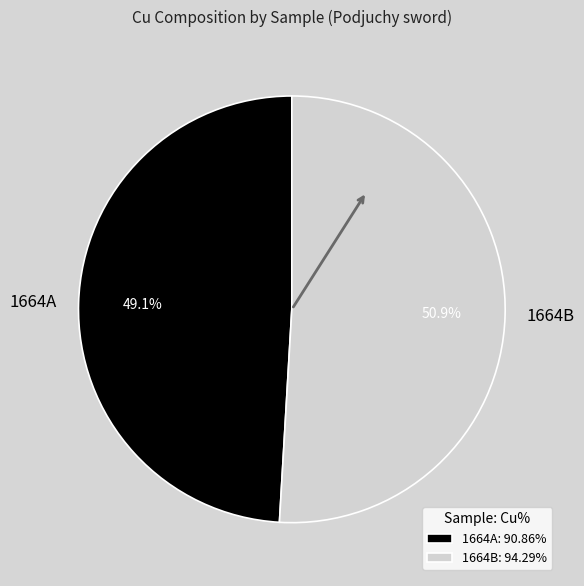

What portion of the pie excludes 1664A?

50.9%